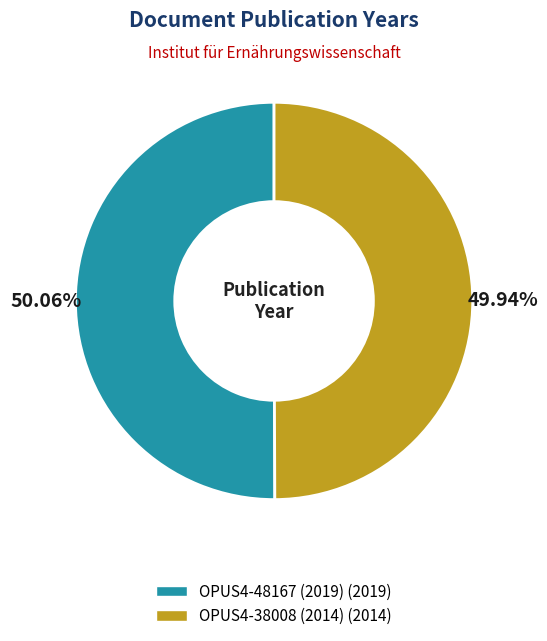

Is it true that OPUS4-38008 (2014) is 50% of the pie?

True